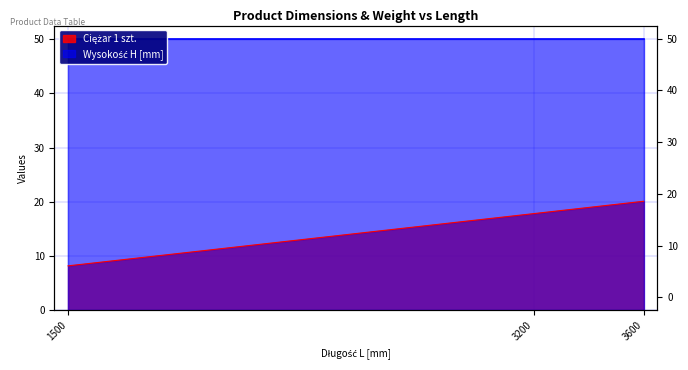

Reading left to right, transcribe all the data shown in this chart.

1500=8.2	3200=17.9	3600=20.1